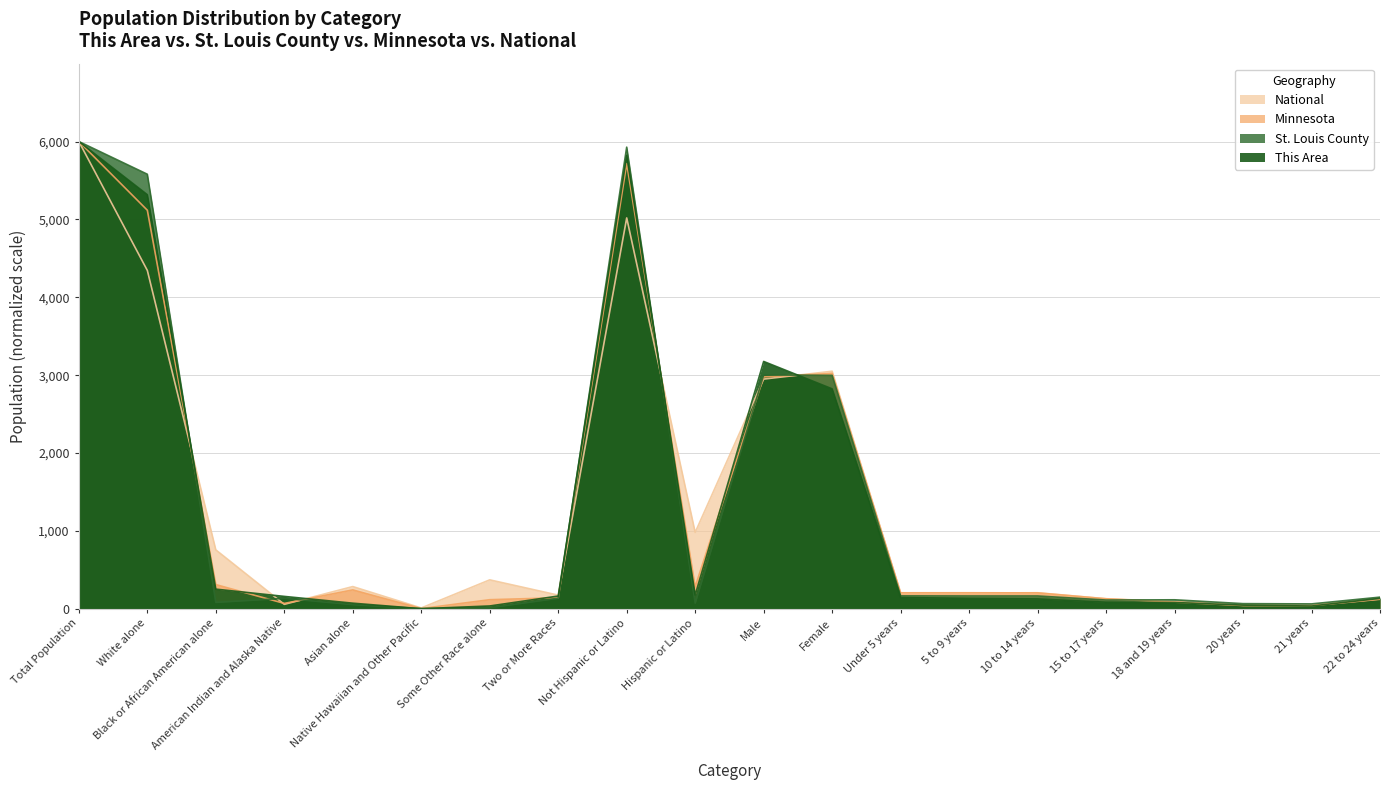

How many lines are shown in the chart?

4